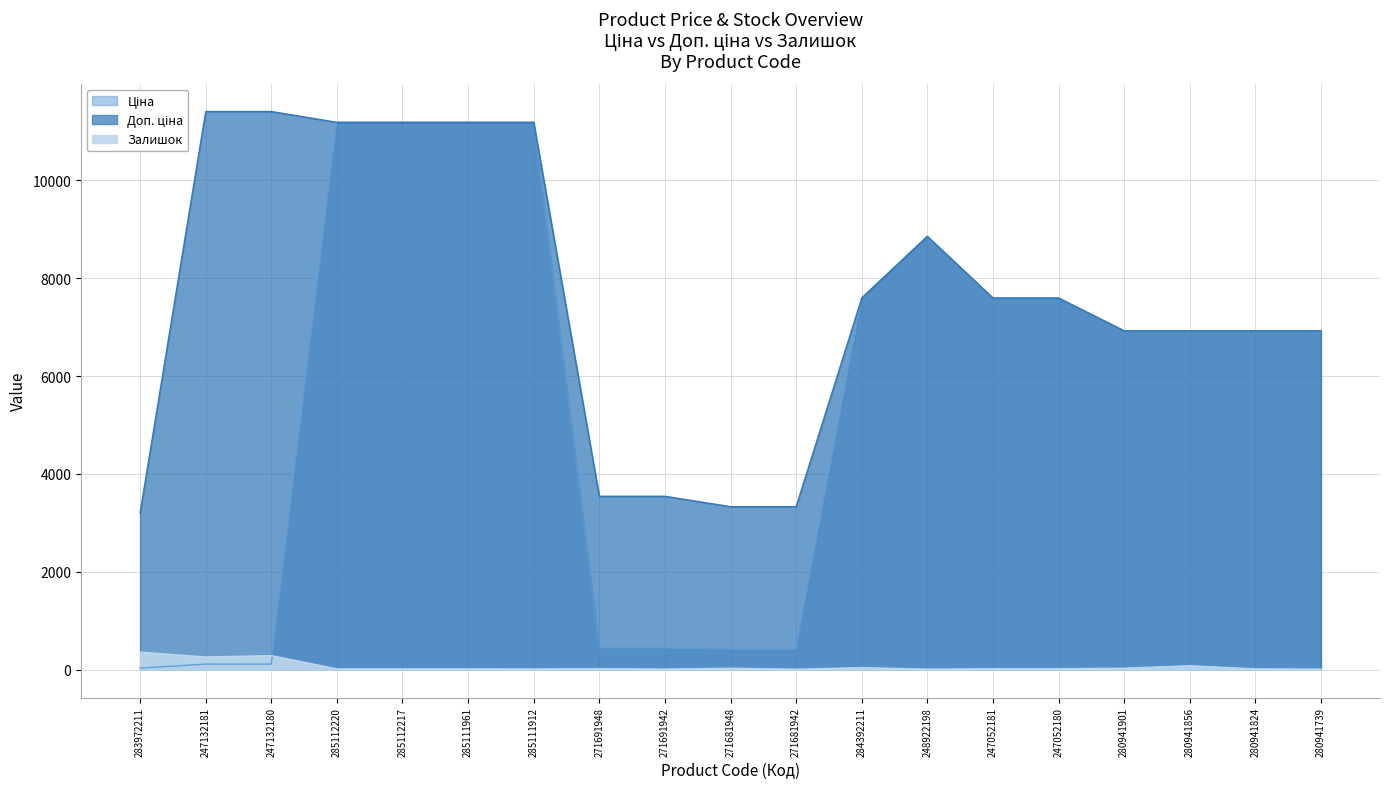

Rank the categories by Ціна value from highest to lowest.

285112220, 285112217, 285111961, 285111912, 248922198, 284392211, 247052181, 247052180, 280941901, 280941856, 280941824, 280941739, 271691948, 271691942, 271681948, 271681942, 247132181, 247132180, 283972211